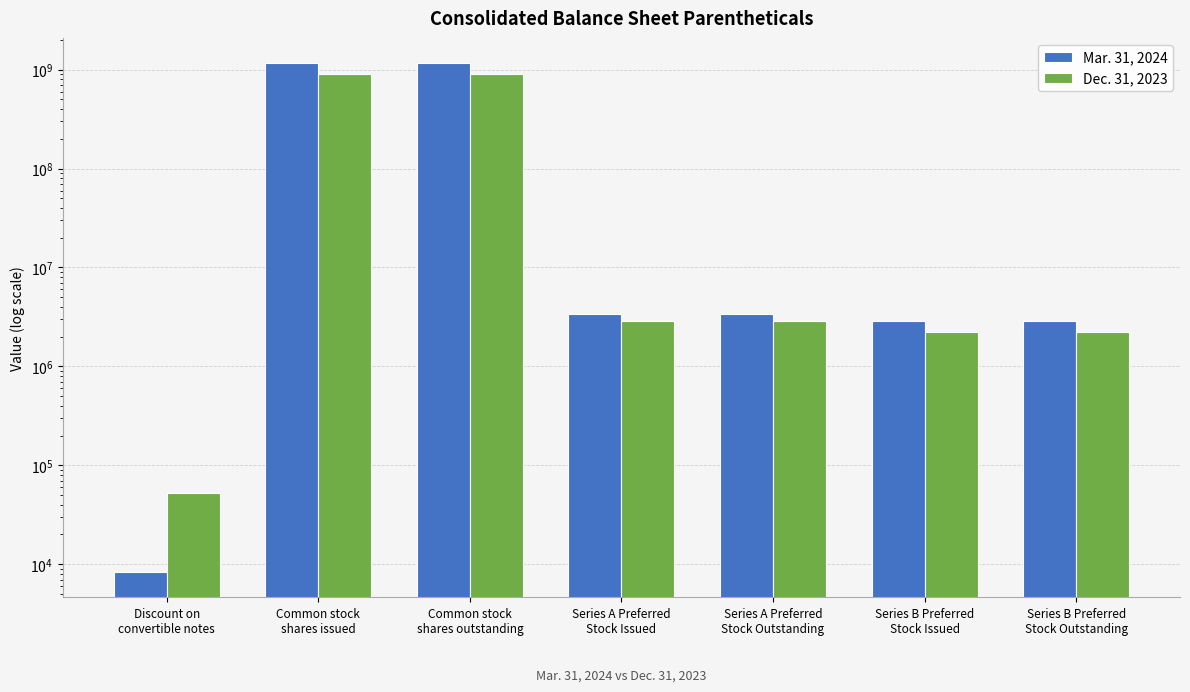

What is the maximum value for Mar. 31, 2024?

1154770641